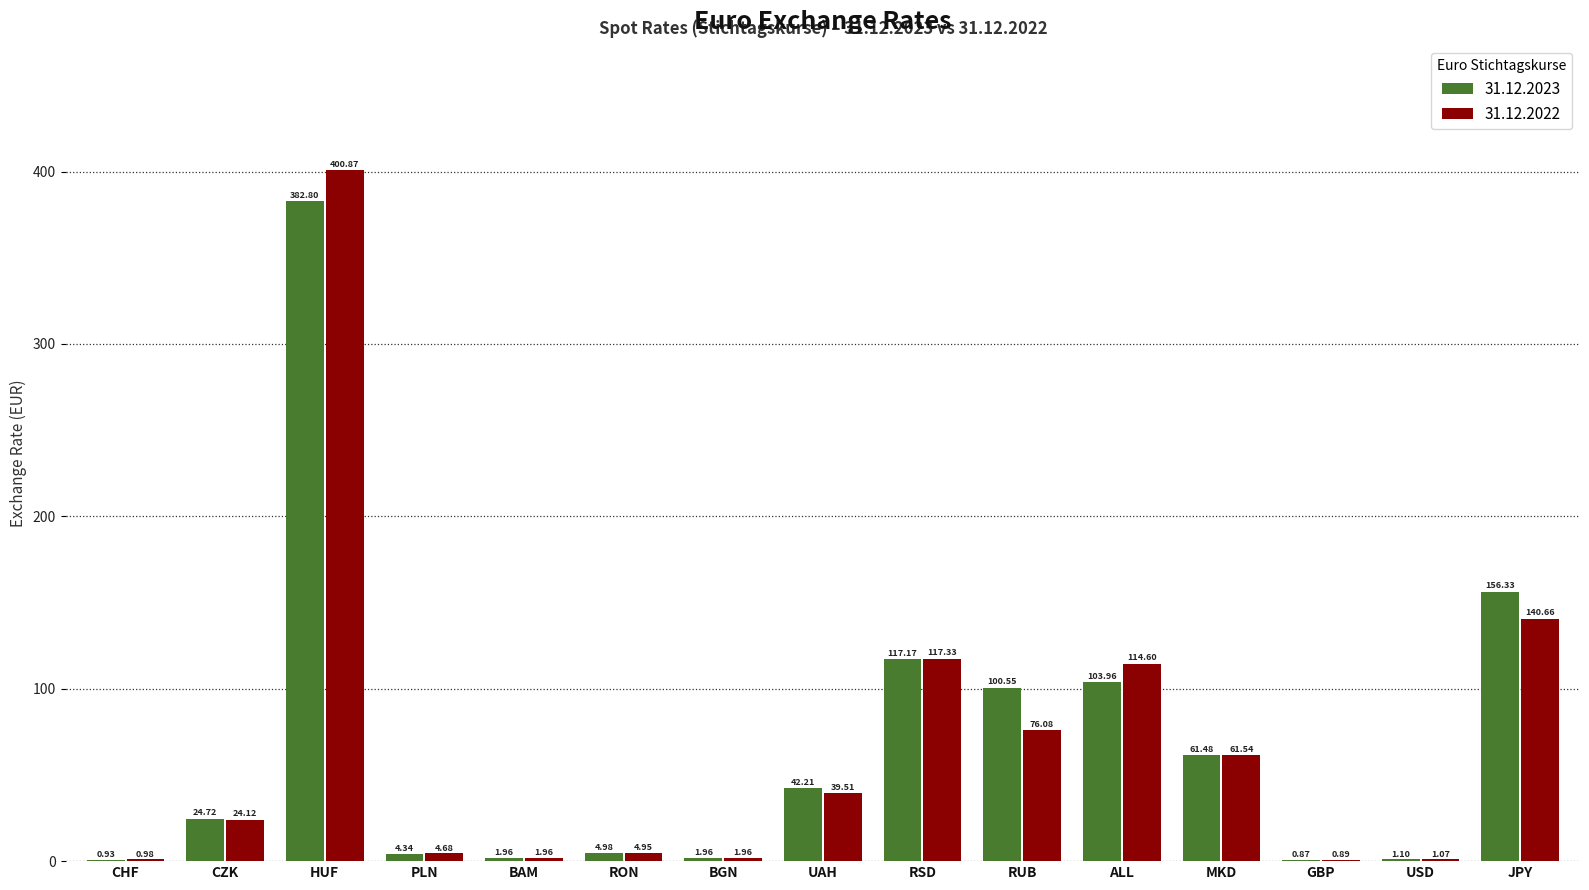

What value does the 31.12.2023 series have at RUB?

100.6